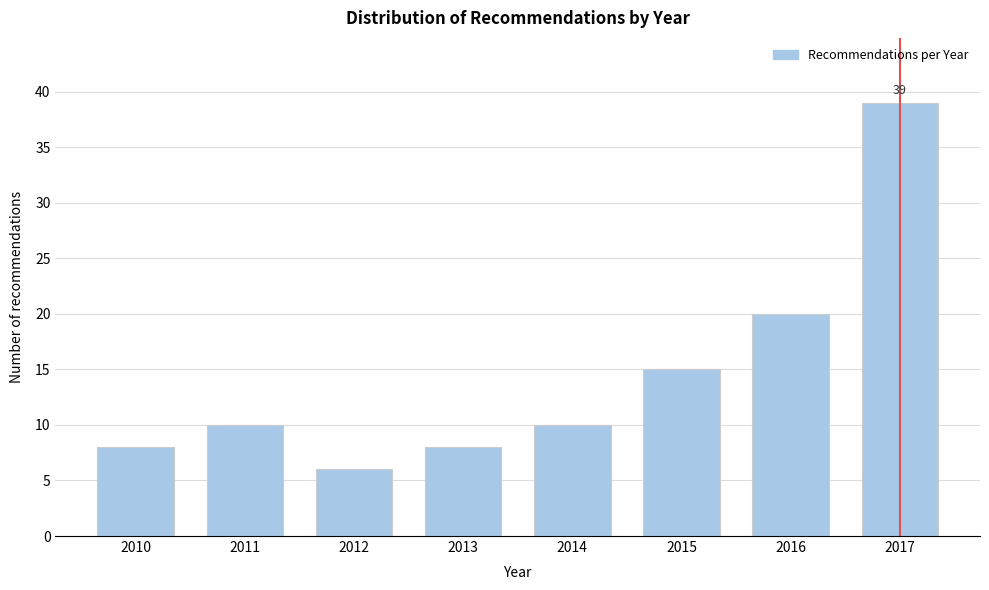

Reading left to right, list all the values displayed in this chart.

2010=8	2011=10	2012=6	2013=8	2014=10	2015=15	2016=20	2017=39